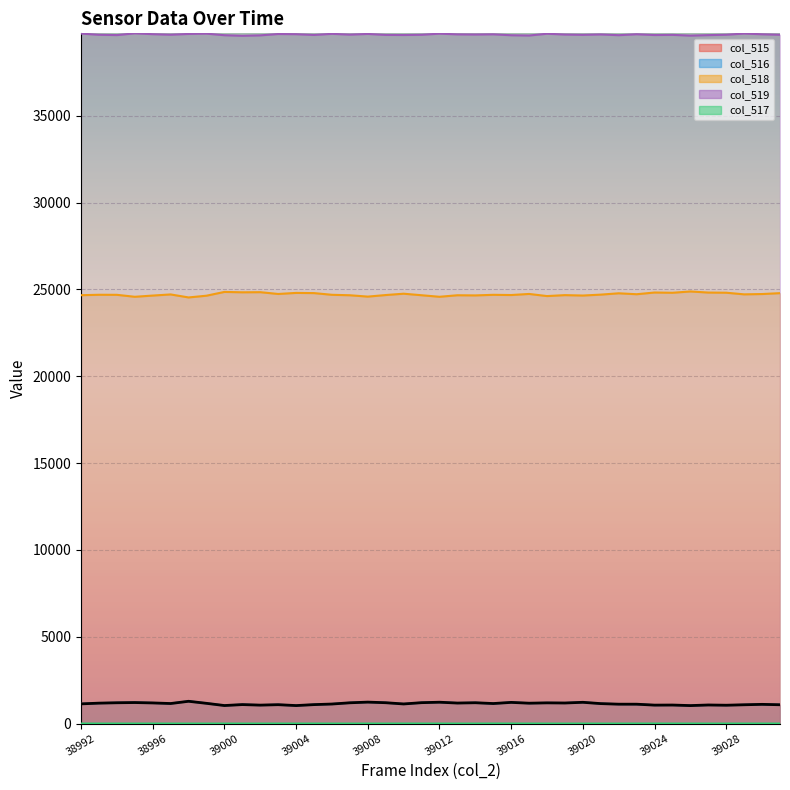

Reading left to right, transcribe all the data shown in this chart.

col_515: 38992=1134	38993=1176	38994=1198	38995=1210	38996=1188	38997=1154	38998=1283	38999=1165	39000=1038	39001=1093	39002=1062	39003=1087	39004=1036	39005=1091	39006=1125	39007=1196	39008=1235	39009=1200	39010=1129	39011=1203	39012=1229	39013=1181	39014=1199	39015=1153	39016=1219	39017=1173	39018=1192	39019=1184	39020=1224	39021=1149	39022=1116	39023=1115	39024=1062	39025=1067	39026=1035	39027=1070	39028=1056	39029=1082	39030=1106	39031=1083
col_516: 38992=1133	38993=1176	38994=1197	38995=1210	38996=1187	38997=1154	38998=1283	38999=1165	39000=1038	39001=1093	39002=1062	39003=1086	39004=1036	39005=1090	39006=1125	39007=1196	39008=1235	39009=1200	39010=1127	39011=1202	39012=1229	39013=1181	39014=1199	39015=1150	39016=1218	39017=1172	39018=1192	39019=1184	39020=1224	39021=1149	39022=1116	39023=1113	39024=1060	39025=1066	39026=1034	39027=1070	39028=1056	39029=1081	39030=1105	39031=1083
col_517: 38992=1	38993=0	38994=1	38995=0	38996=1	38997=0	38998=0	38999=0	39000=0	39001=0	39002=0	39003=1	39004=0	39005=1	39006=0	39007=0	39008=0	39009=0	39010=2	39011=1	39012=0	39013=0	39014=0	39015=3	39016=1	39017=1	39018=0	39019=0	39020=0	39021=0	39022=0	39023=2	39024=2	39025=1	39026=1	39027=0	39028=0	39029=1	39030=1	39031=0
col_518: 38992=24668	38993=24693	38994=24690	38995=24577	38996=24647	38997=24712	38998=24539	38999=24639	39000=24857	39001=24835	39002=24842	39003=24739	39004=24800	39005=24789	39006=24691	39007=24665	39008=24587	39009=24677	39010=24754	39011=24666	39012=24577	39013=24665	39014=24656	39015=24690	39016=24678	39017=24740	39018=24618	39019=24672	39020=24649	39021=24701	39022=24778	39023=24724	39024=24823	39025=24808	39026=24883	39027=24820	39028=24811	39029=24717	39030=24735	39031=24786
col_519: 38992=39733	38993=39666	38994=39647	38995=39748	38996=39700	38997=39669	38998=39713	38999=39731	39000=39640	39001=39607	39002=39631	39003=39709	39004=39699	39005=39655	39006=39719	39007=39674	39008=39713	39009=39658	39010=39652	39011=39666	39012=39729	39013=39689	39014=39680	39015=39692	39016=39638	39017=39622	39018=39725	39019=39679	39020=39662	39021=39685	39022=39641	39023=39696	39024=39650	39025=39660	39026=39617	39027=39645	39028=39668	39029=39736	39030=39694	39031=39666